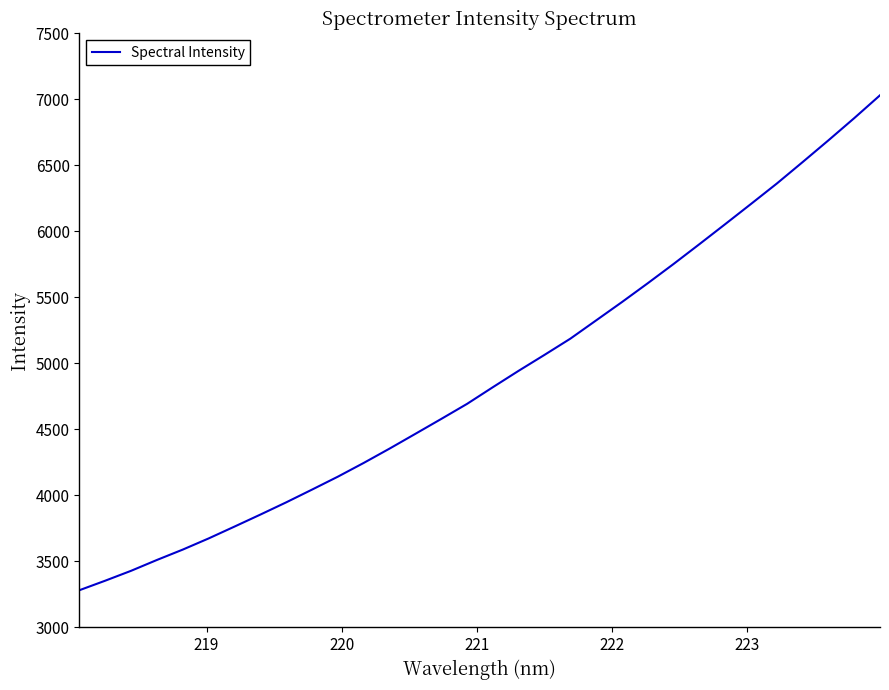

What is the difference between the maximum and minimum values?

3750.4